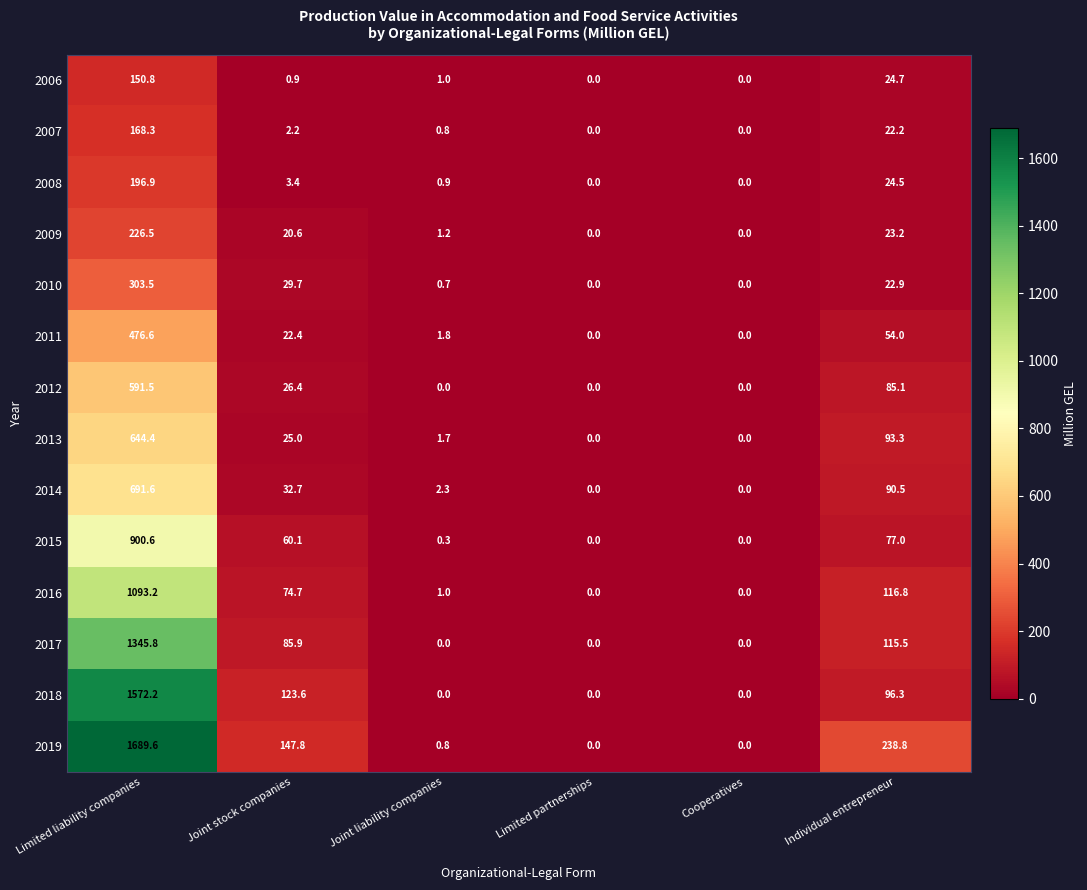

Is the value of 2013 at Joint liability companies greater than the value of 2011 at Limited partnerships?

Yes